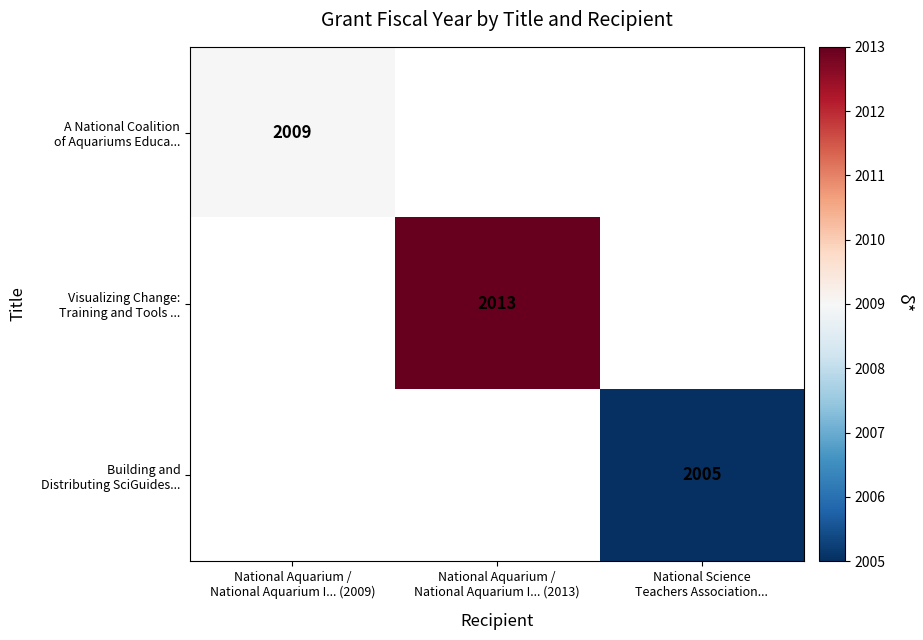

Is the value of A National Coalition of Aquariums Educa... at National Science Teachers Association... greater than the value of Building and Distributing SciGuides... at National Aquarium / National Aquarium I... (2009)?

No